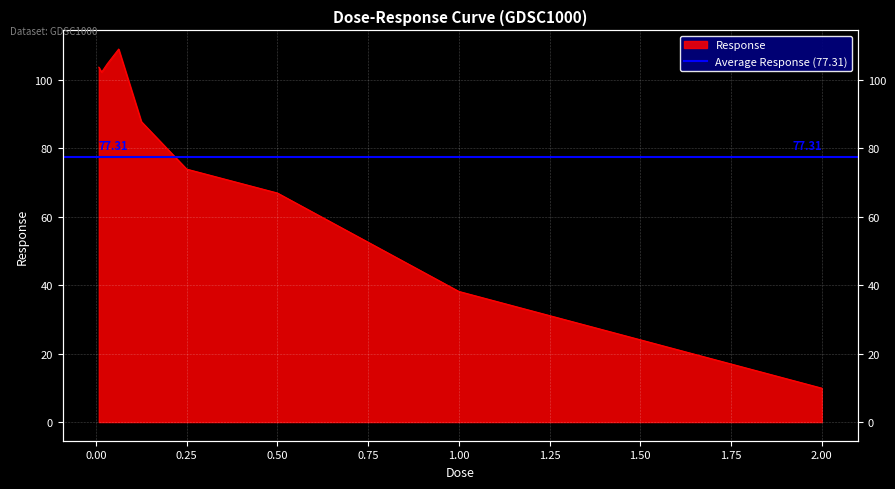

What is the difference between the maximum and minimum values?

99.0